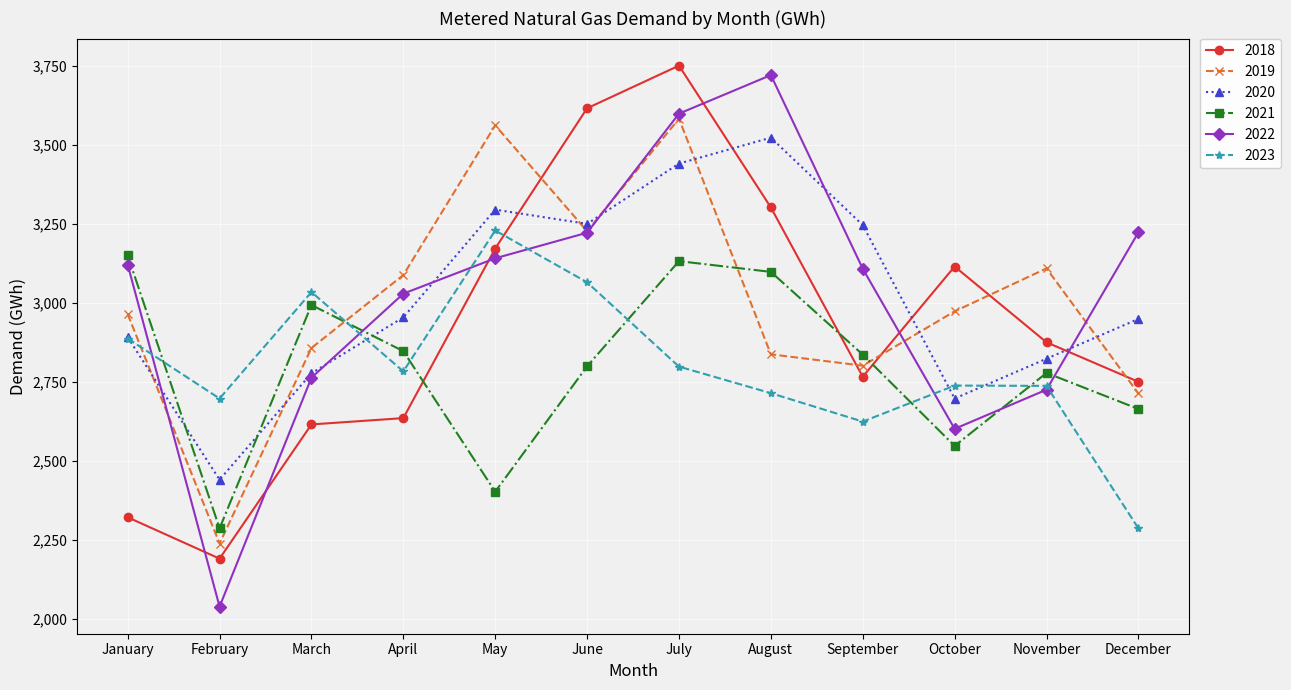

The value of 2022 at June is 5323. True or false?

False